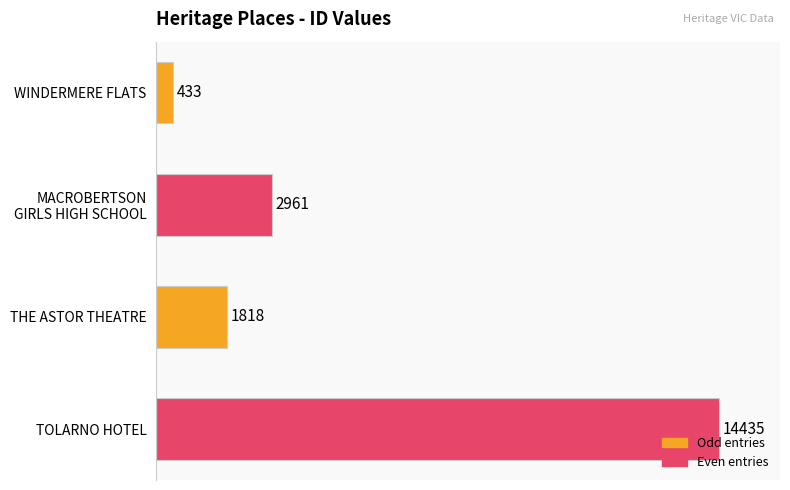

What is the difference between the maximum and minimum values?

14002